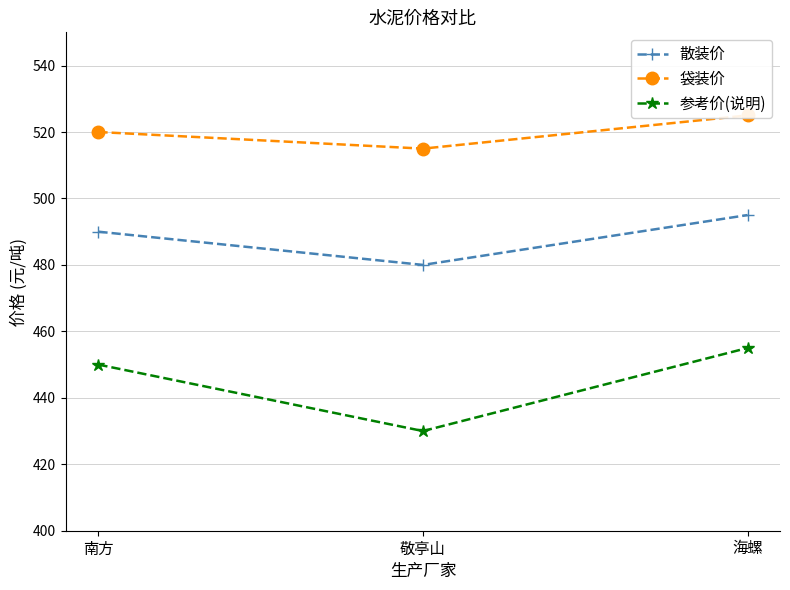

At which label does 袋装价 first exceed 520?

海螺